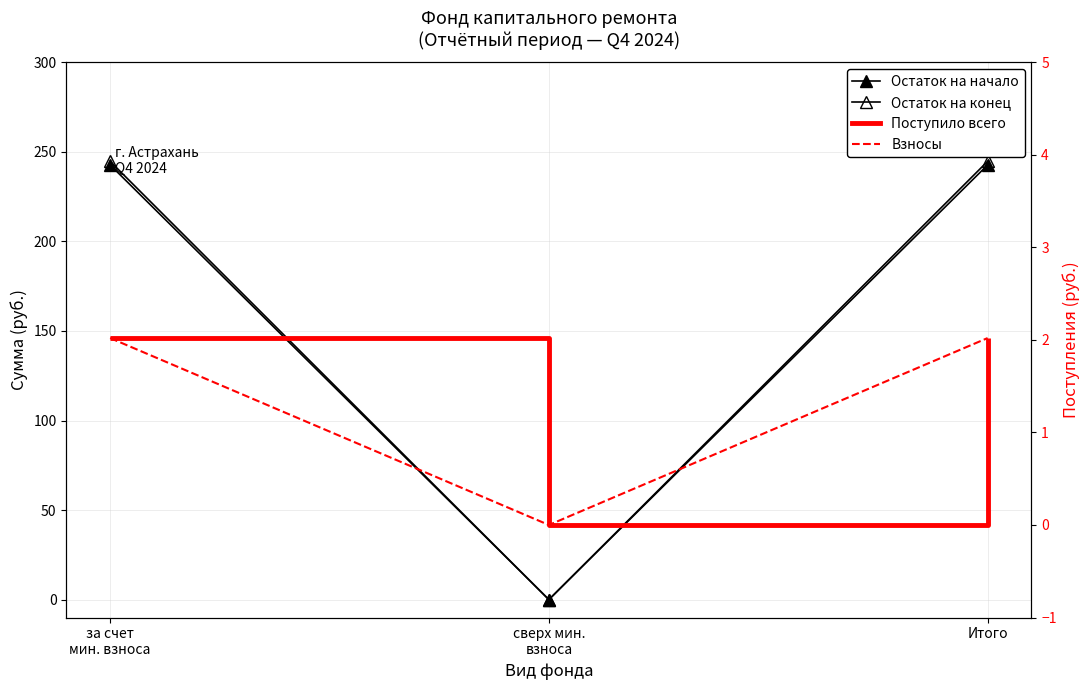

Count the number of categories in the chart.

3